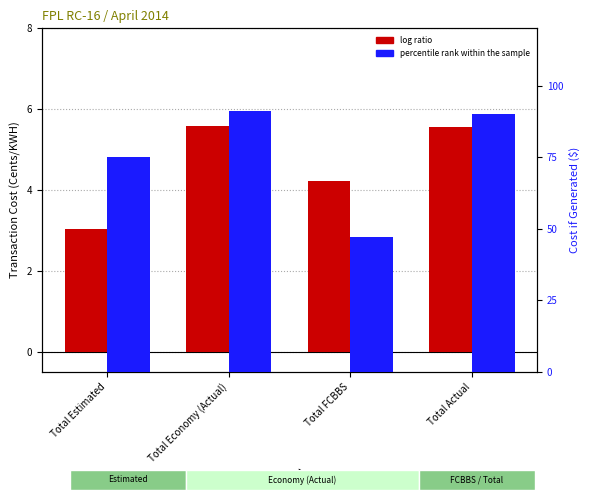

At which category does the chart reach its peak across all series?

Total Economy (Actual)